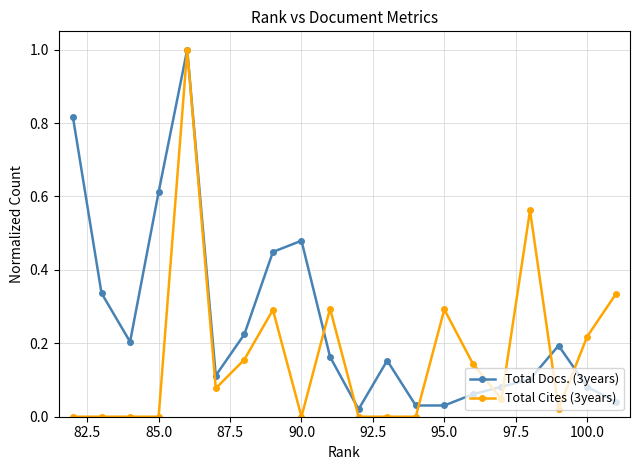

Which series has the largest range (max minus min)?

Total Cites (3years)